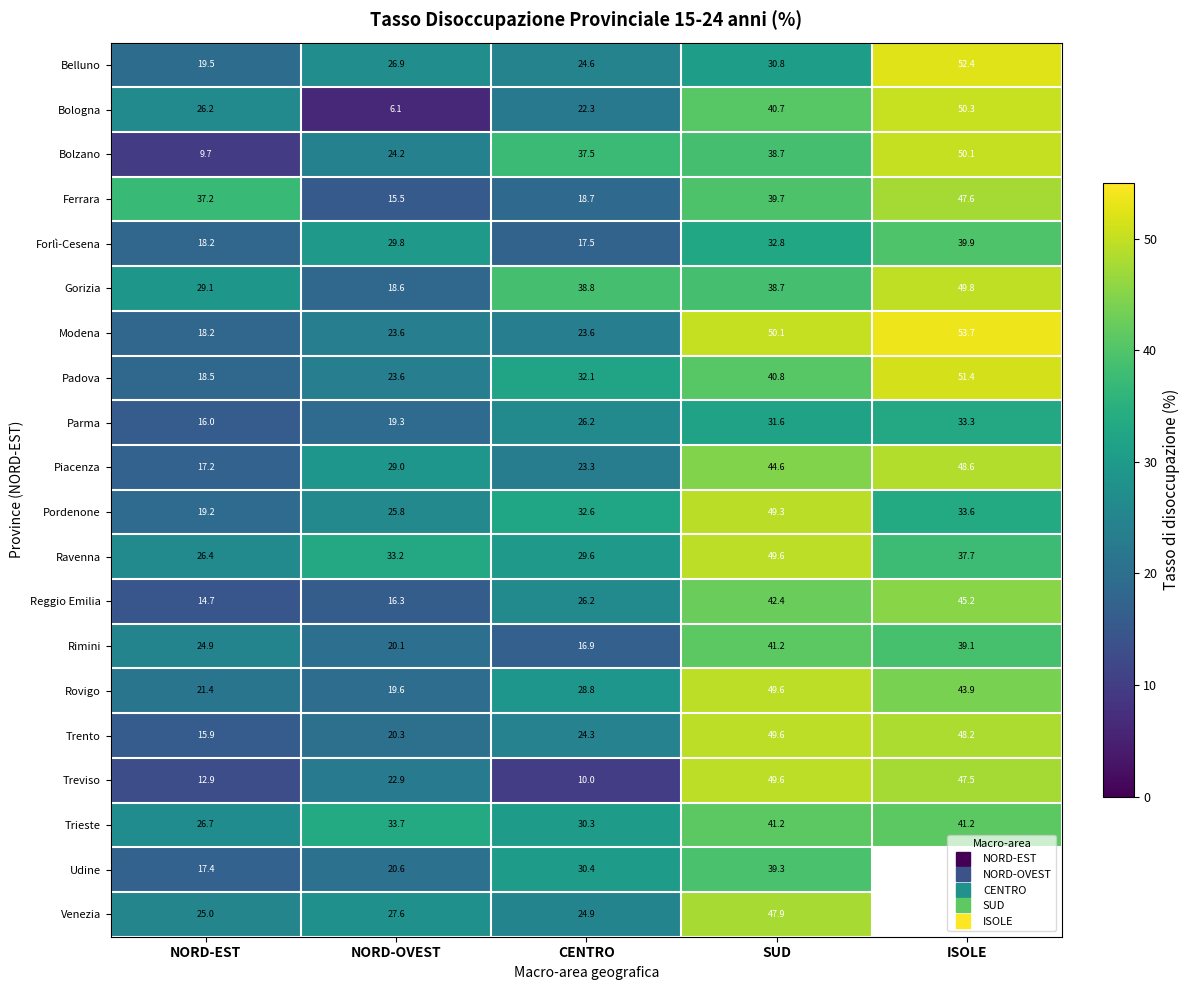

Which has a higher value, NORD-OVEST or CENTRO?

NORD-OVEST